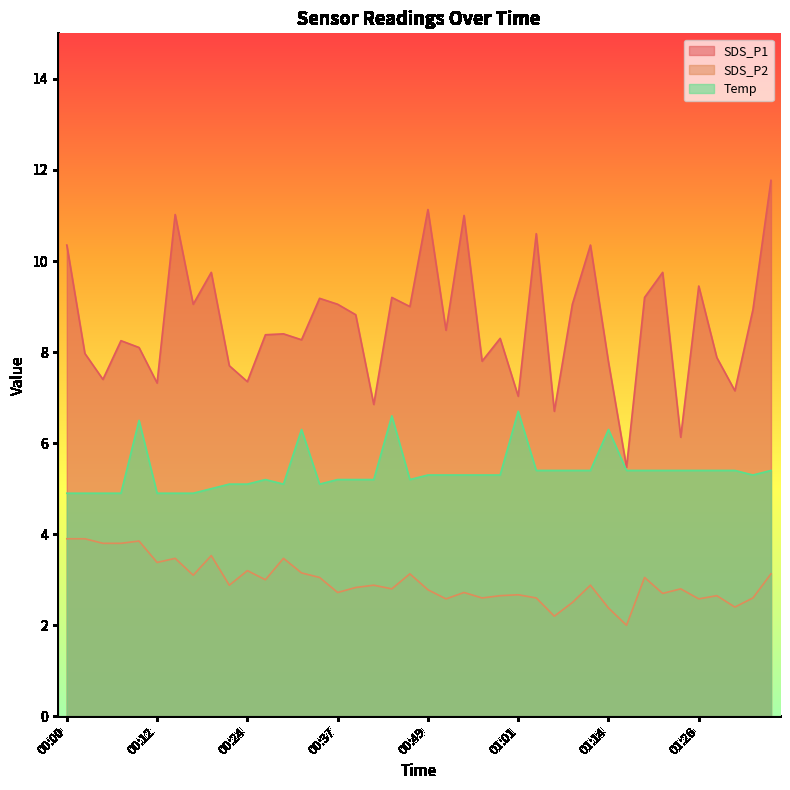

Rank the series by their average value, from lowest to highest.

SDS_P2, Temp, SDS_P1